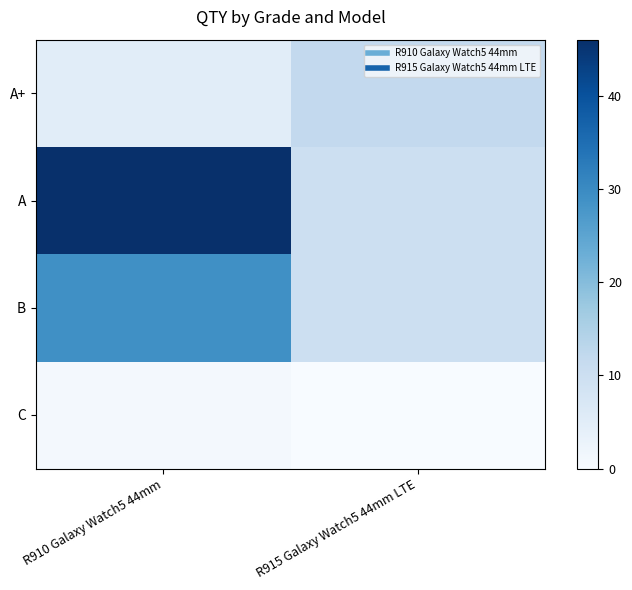

Which label corresponds to the smallest value in the chart?

R915 Galaxy Watch5 44mm LTE